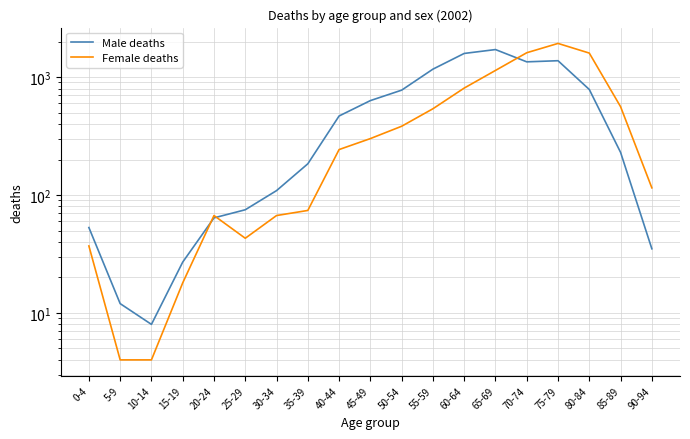

What are all the series names shown in the legend?

Male deaths, Female deaths